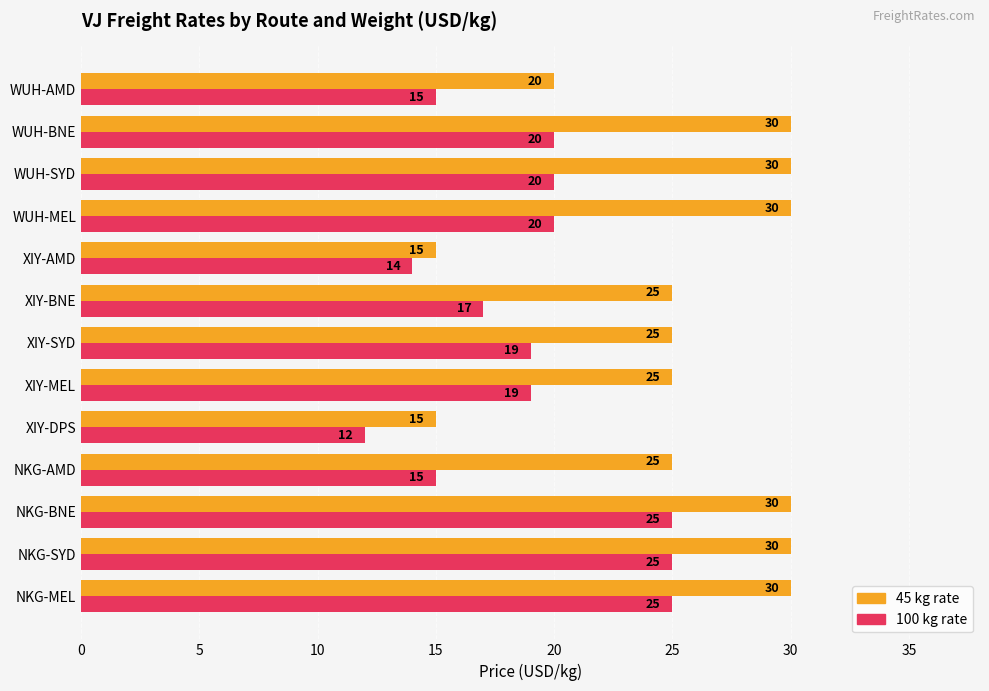

Which series has the widest spread of values?

45 kg rate